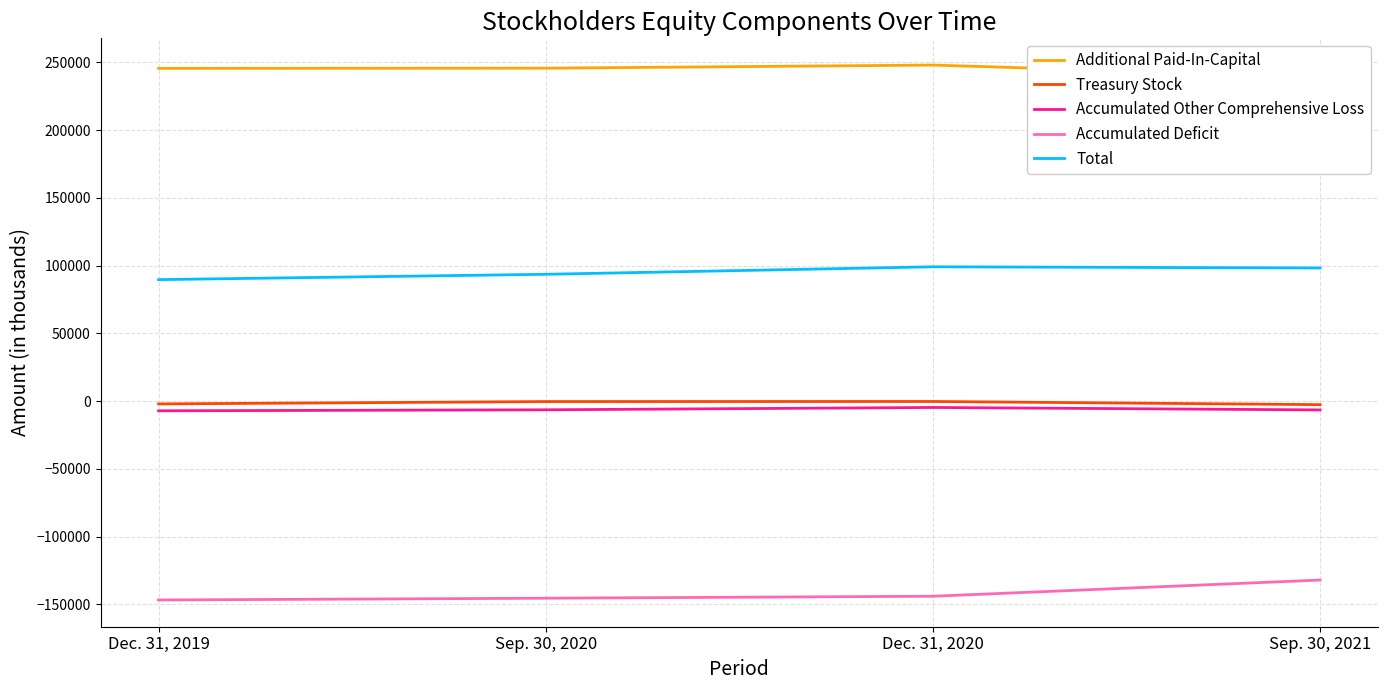

Does the chart have visible grid lines?

Yes